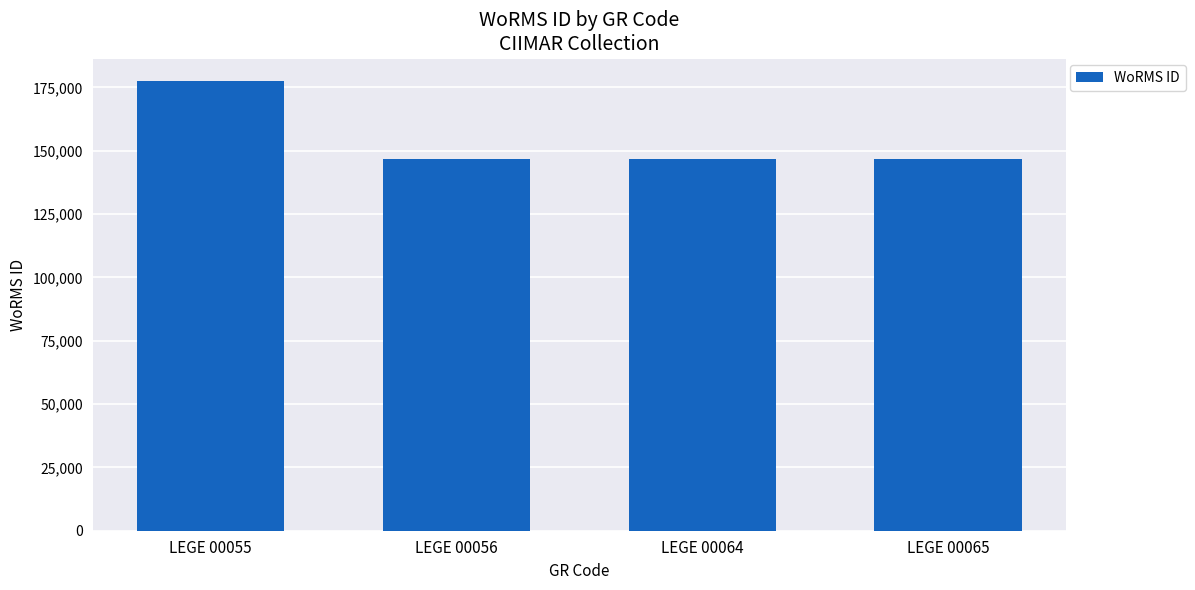

What is the smallest value displayed?

146690